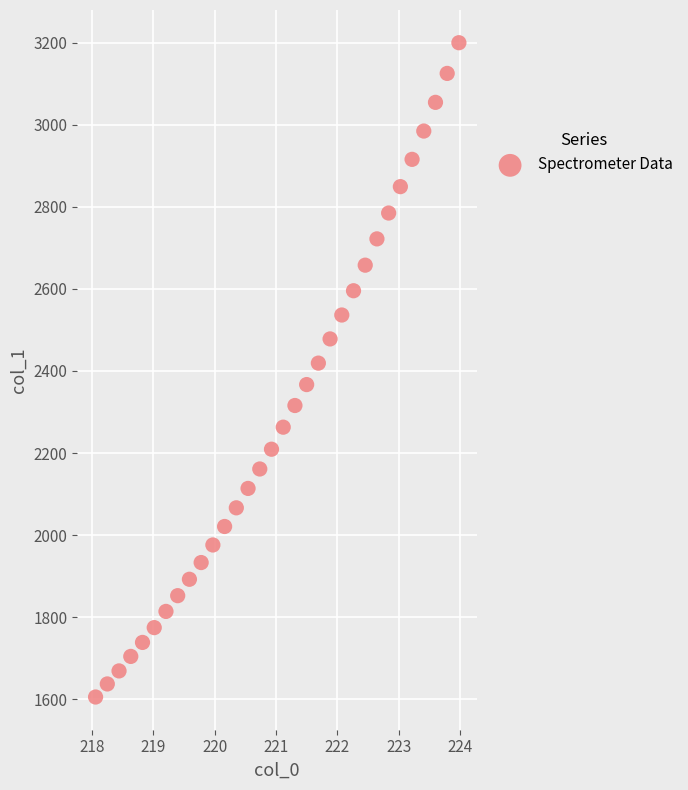

What is the range of Y values (max minus min)?

1593.8